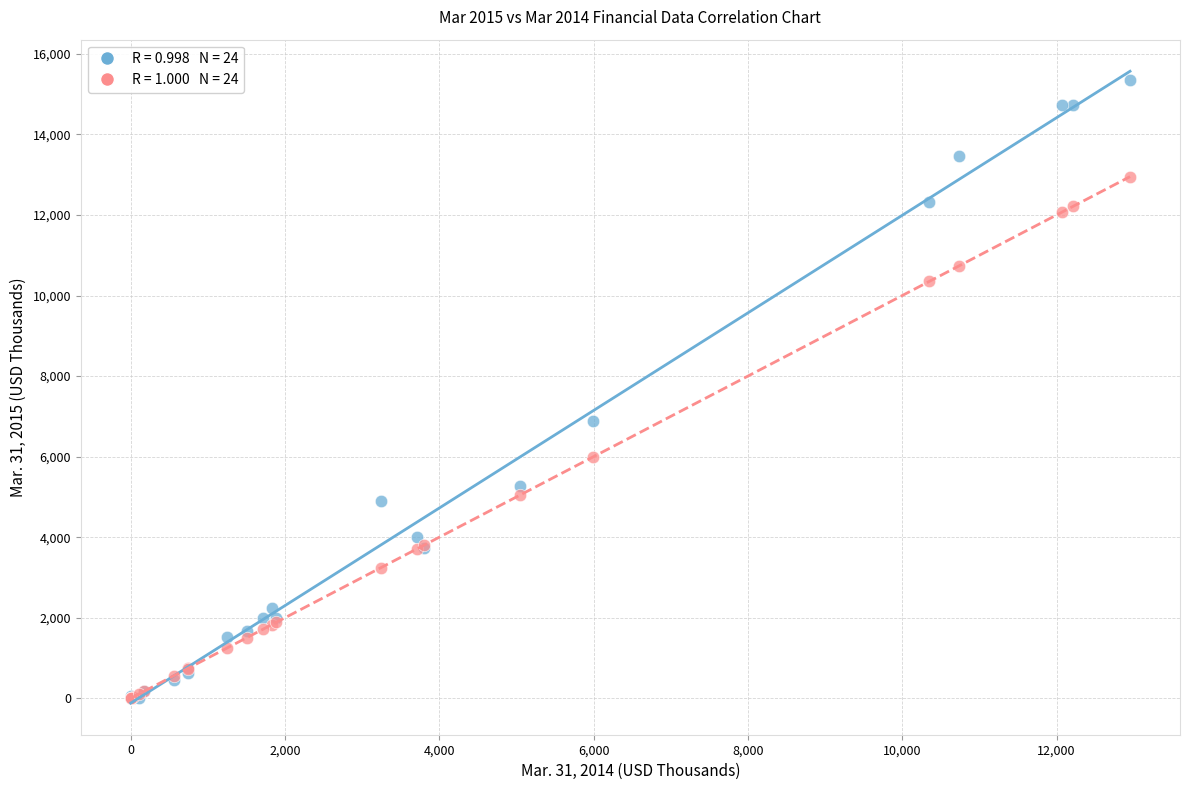

Across all series, what Y value is closest to 7675?

6895